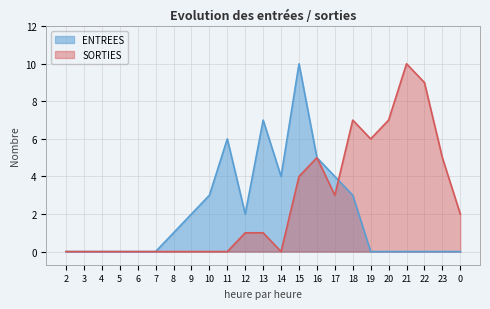

True or false: ENTREES and SORTIES cross at least once.

True